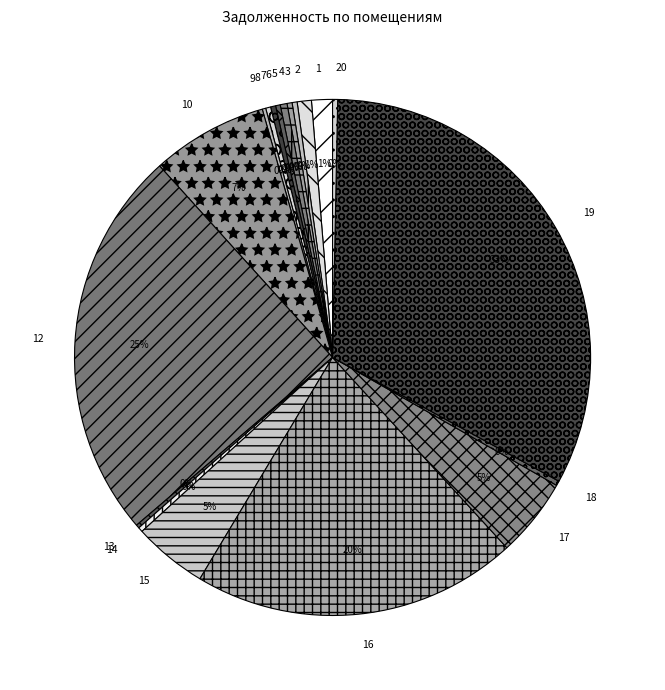

Is it true that 20 is 0% of the pie?

True